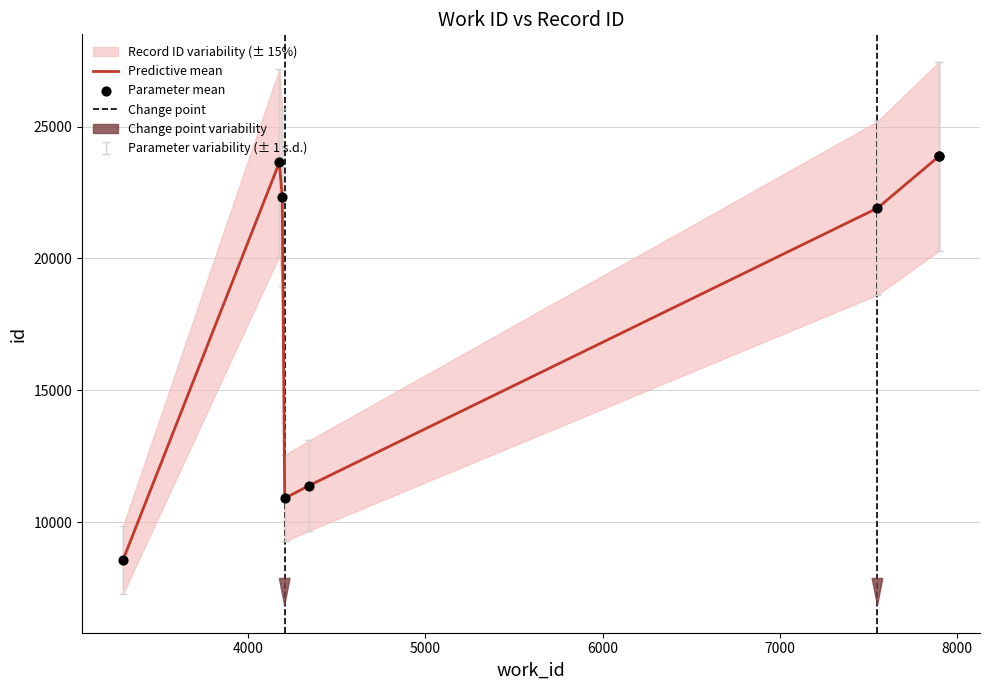

Between 7899 and 3294, which is larger?

7899